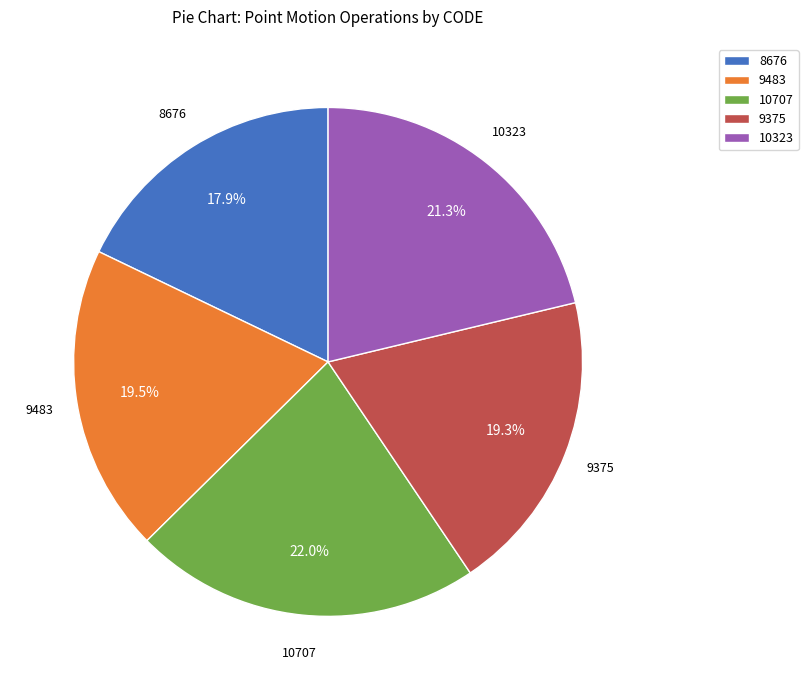

What is the smallest slice in the pie chart?

8676